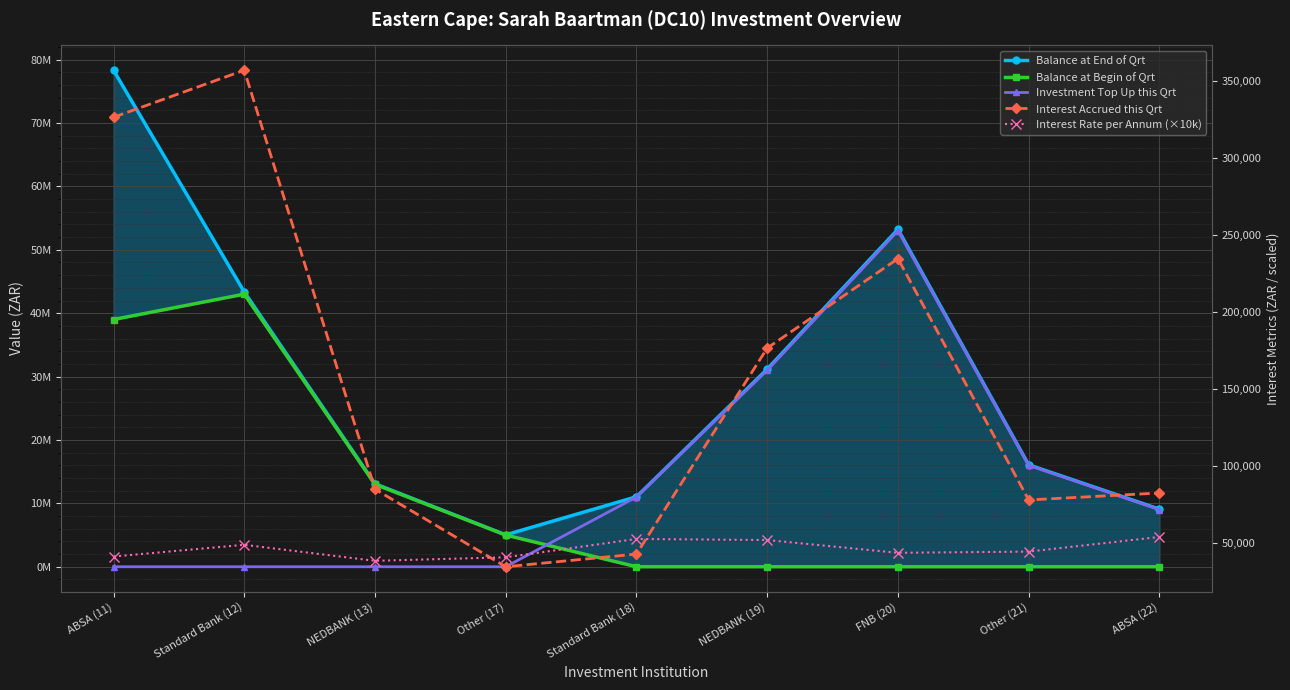

How many interior local valleys does the Interest Rate per Annum (×10k) series have?

2